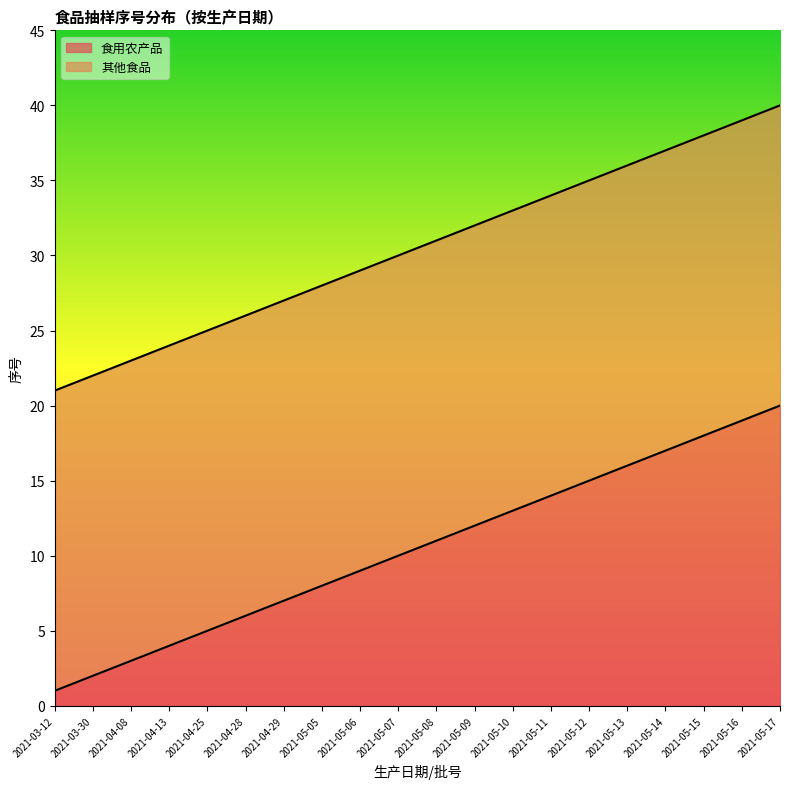

Which category has the highest value in the 其他食品 series?

2021-05-17